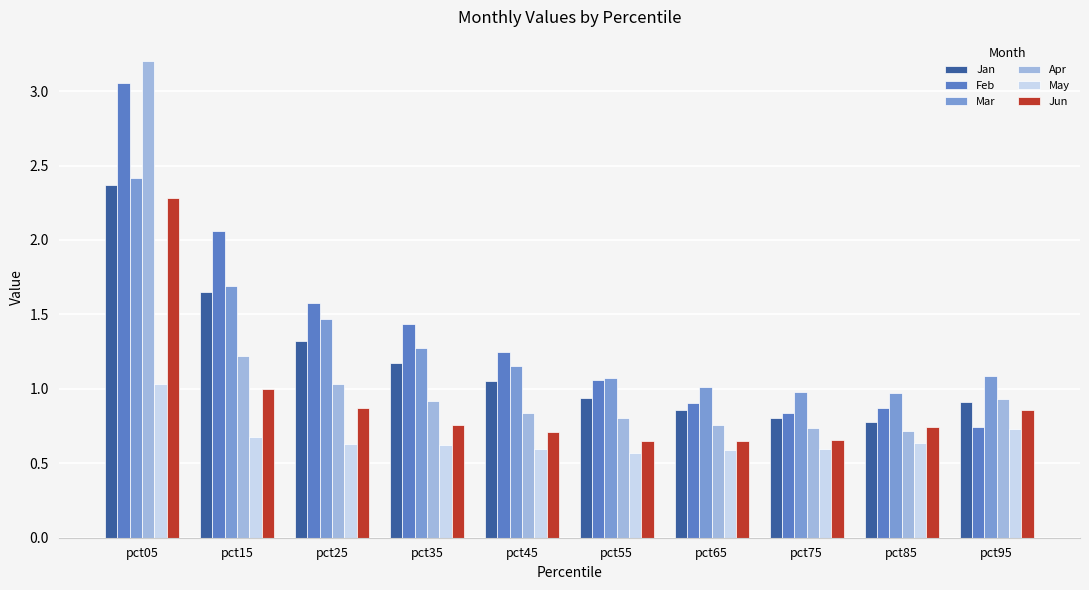

Which series has the largest total across all categories?

Feb